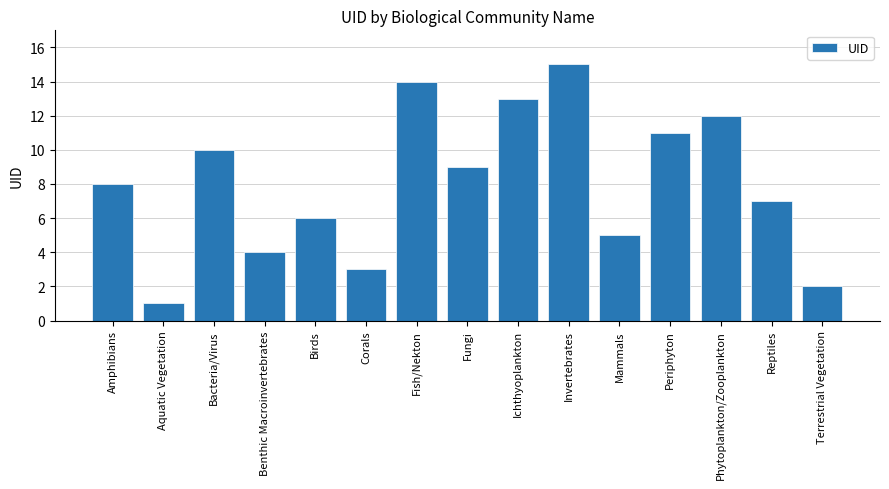

Rank the categories by value from lowest to highest.

Aquatic Vegetation, Terrestrial Vegetation, Corals, Benthic Macroinvertebrates, Mammals, Birds, Reptiles, Amphibians, Fungi, Bacteria/Virus, Periphyton, Phytoplankton/Zooplankton, Ichthyoplankton, Fish/Nekton, Invertebrates